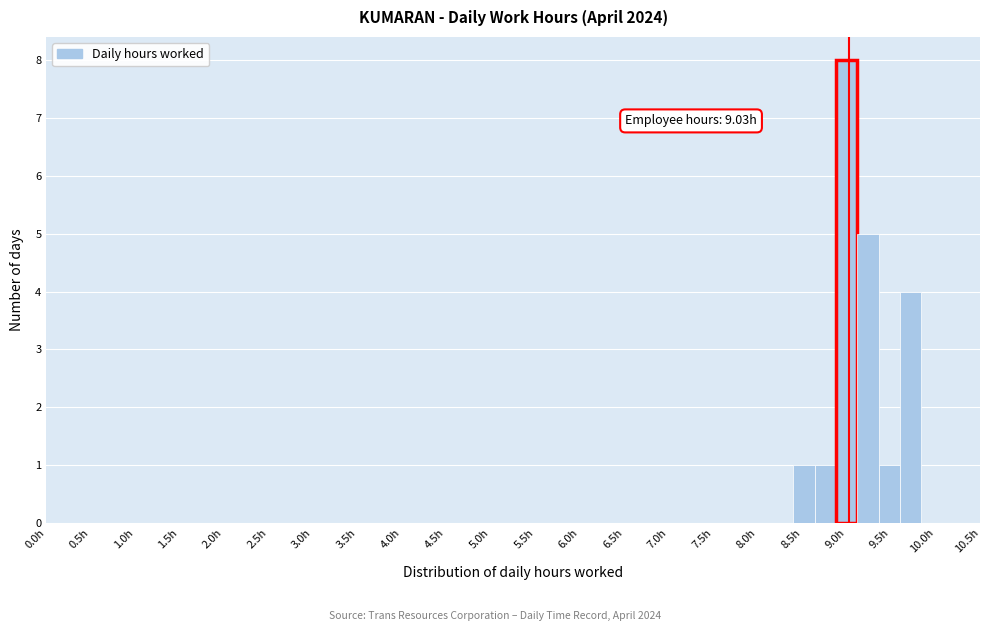

Over which range of the x-axis is the bar tallest?

8.88 to 9.12